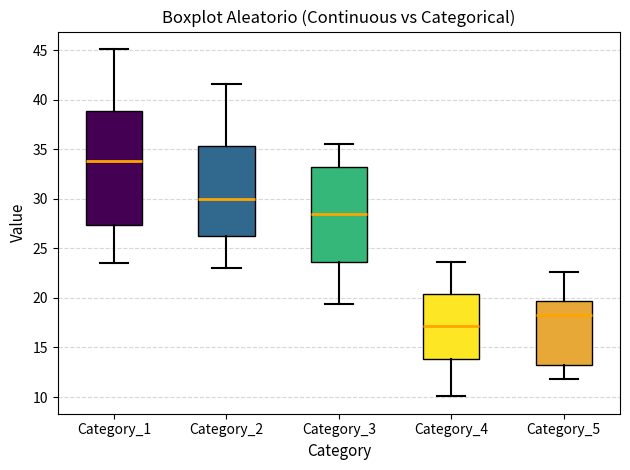

Reading left to right, transcribe this box plot: for each box, give where its median line is, the range the box spans, and where its two whiskers end, as read against the y-axis. The values are not printed on the chart, so give them approximately, as read against the axis.

Category_1: median 34.0, box 27.5 to 39.0, whiskers 23.5 to 45.0
Category_2: median 30.0, box 26.0 to 35.5, whiskers 23.0 to 41.5
Category_3: median 28.5, box 23.5 to 33.0, whiskers 19.5 to 35.5
Category_4: median 17.0, box 14.0 to 20.5, whiskers 10.0 to 23.5
Category_5: median 18.5, box 13.0 to 19.5, whiskers 12.0 to 22.5